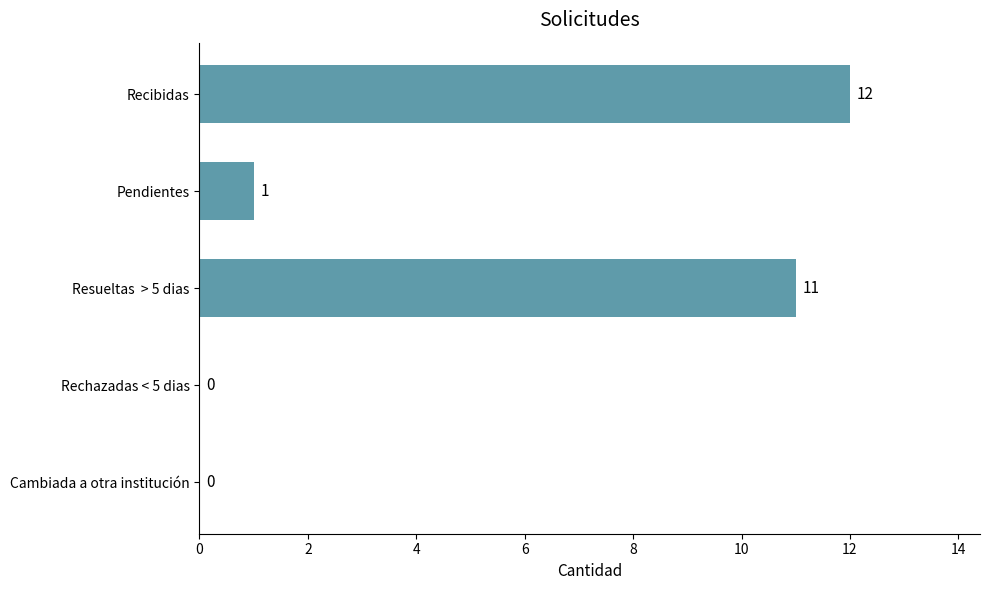

What is the sum of all values?

24